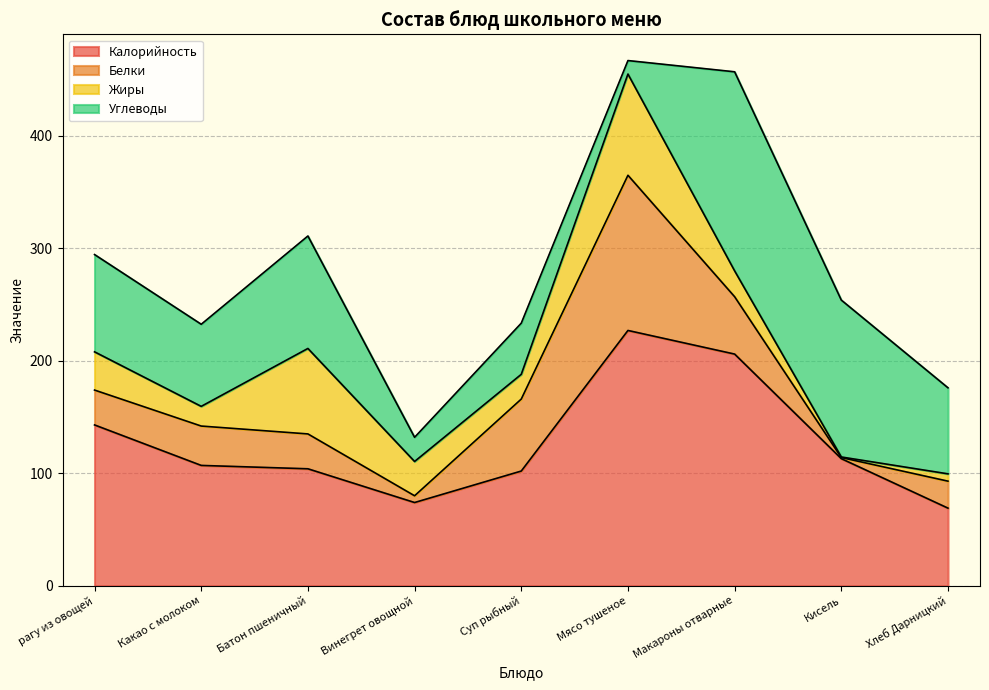

What is the label of the 4th point from the right?

Мясо тушеное